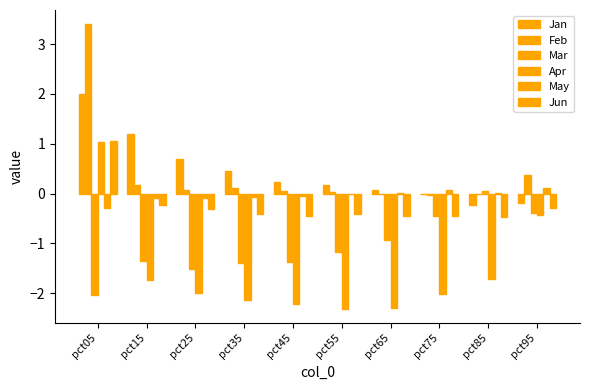

True or false: May has a value of 0.0 at pct65.

False